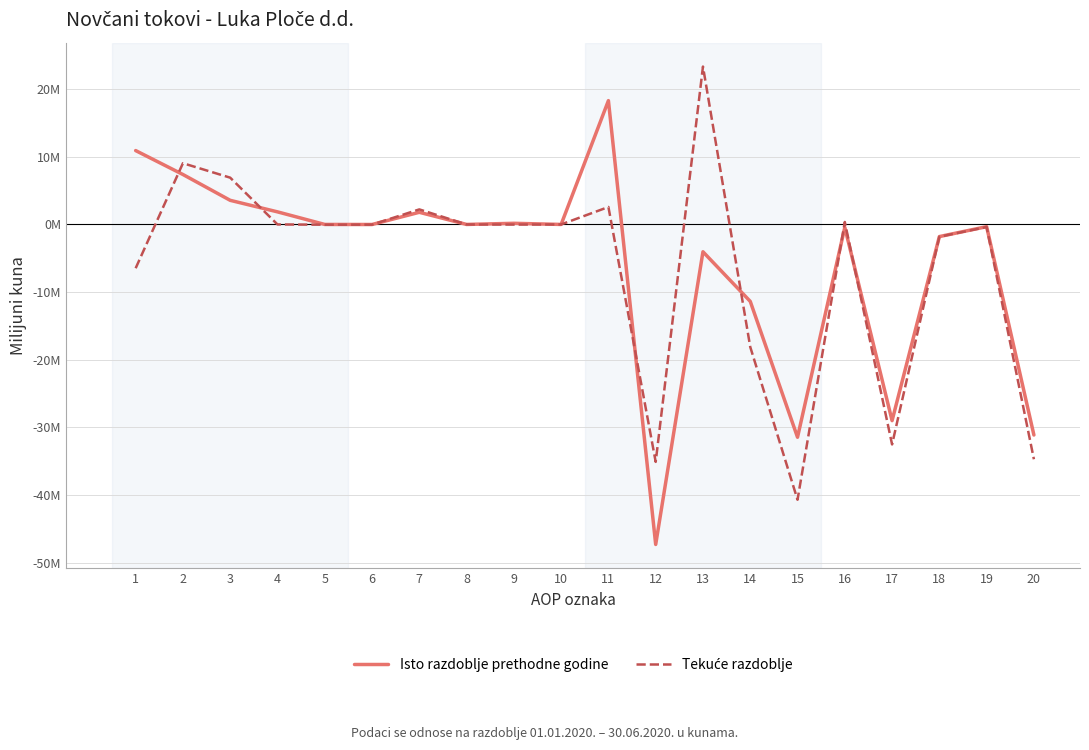

Where is the first local maximum for Isto razdoblje prethodne godine?

7